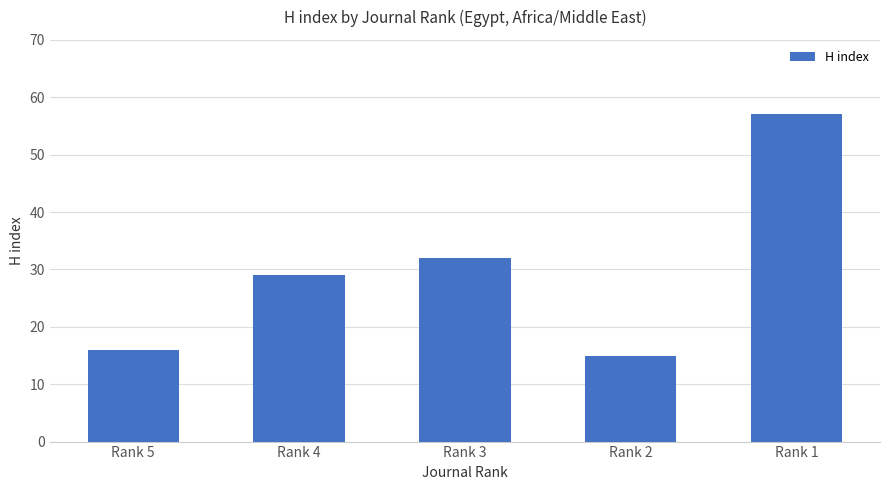

Approximately how many times larger is the value at Rank 2 compared to Rank 1?

0.3